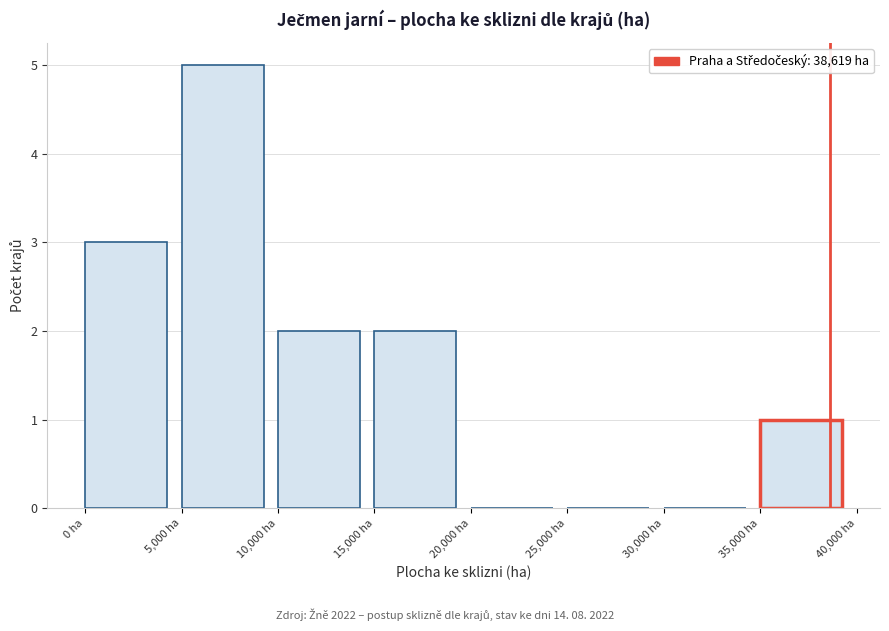

How tall is the bar that spans 35000 to 40000 on the x-axis? The values are not printed on the chart, so give them approximately, as read against the axis.

1